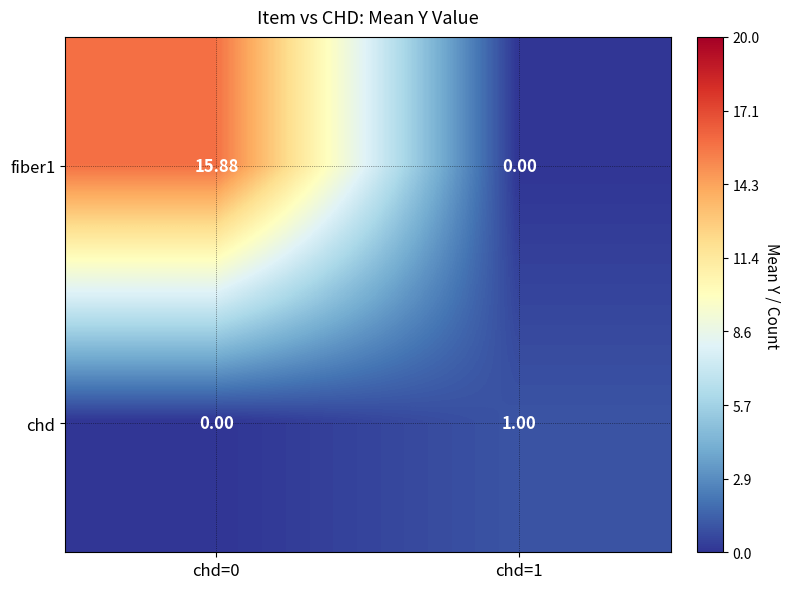

Is the value of fiber1 at chd=0 greater than the value of chd at chd=0?

Yes